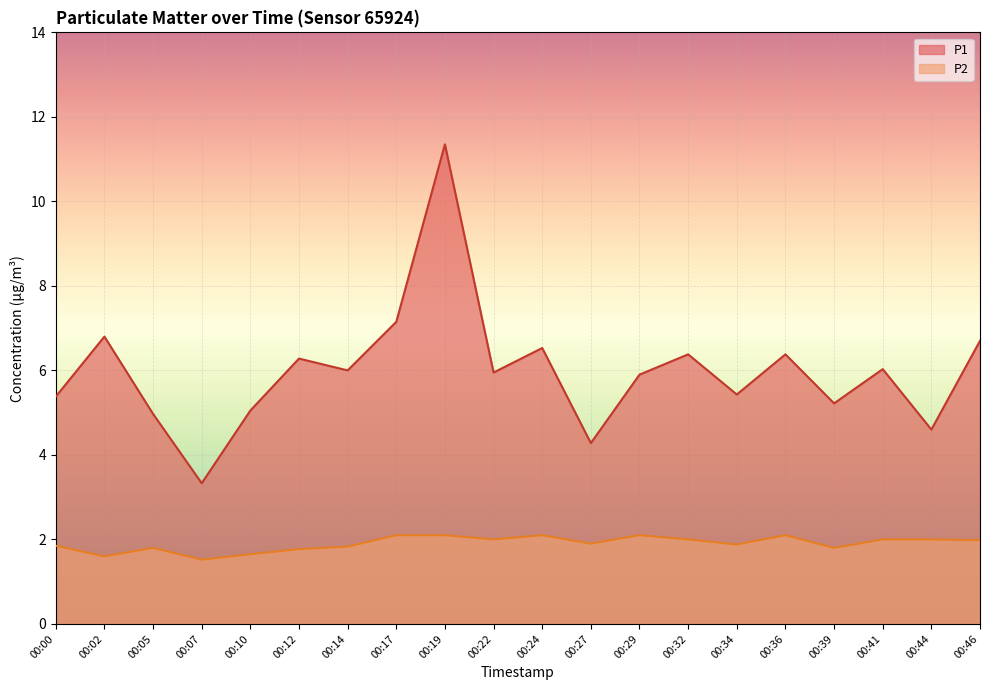

True or false: P2 and P1 intersect in this chart.

False